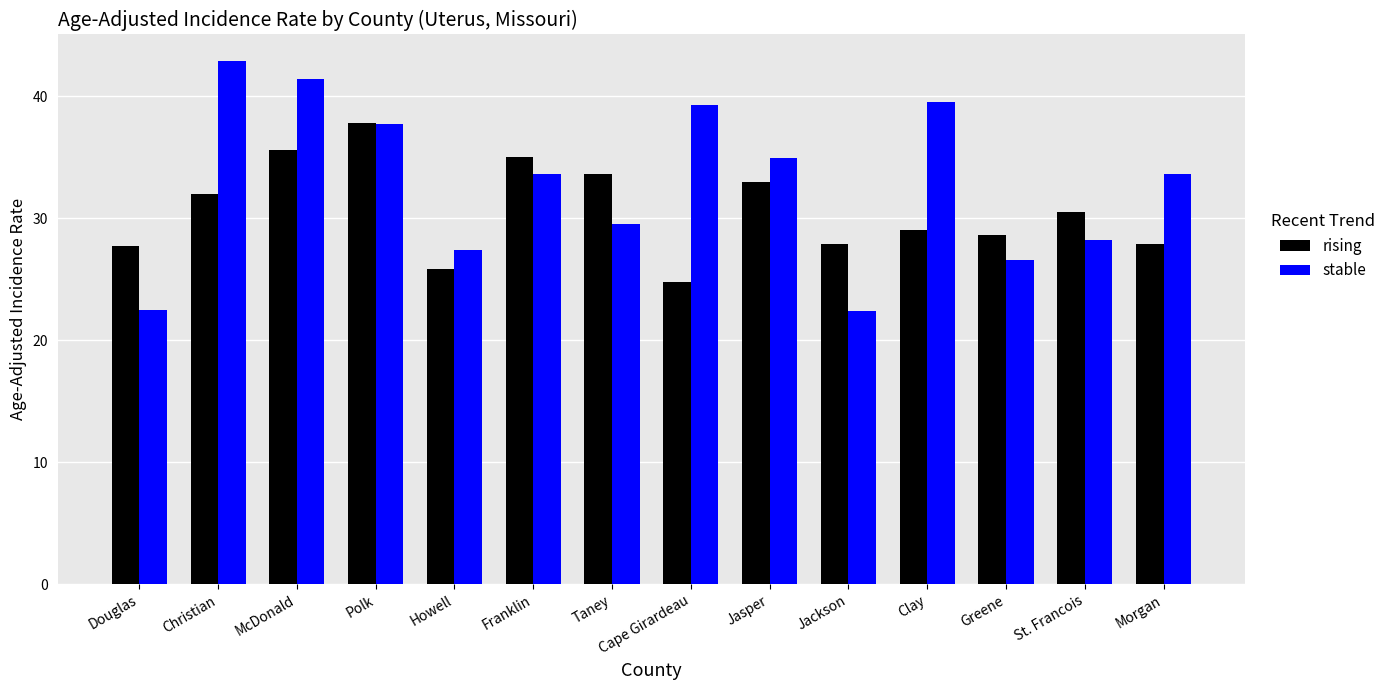

How many data points in rising are less than 30?

7